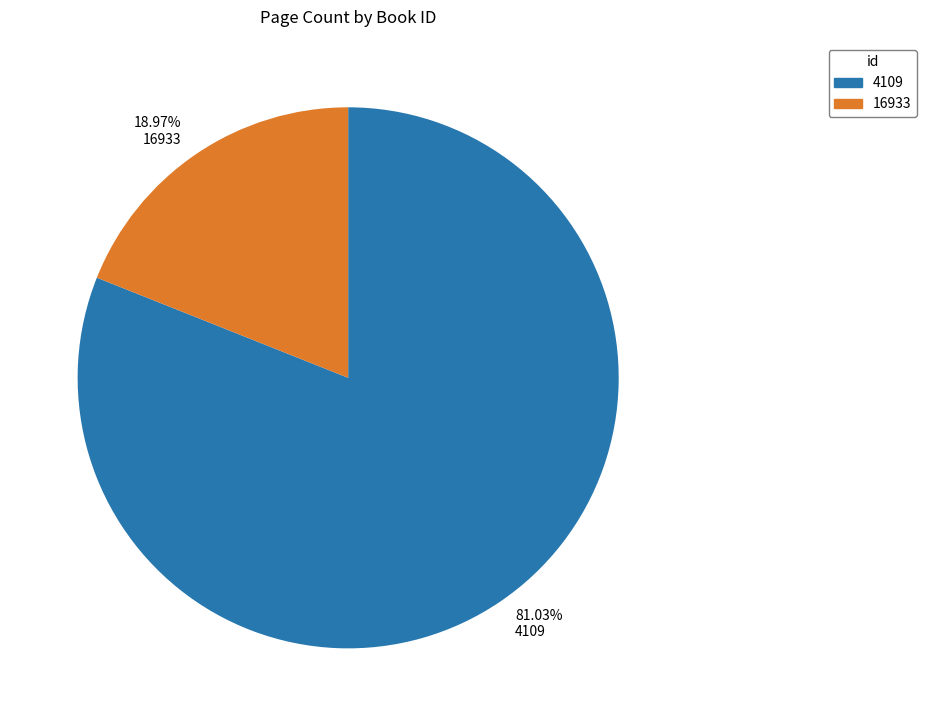

Is the sum of 81.03% 4109 and 18.97% 16933 greater than half?

Yes